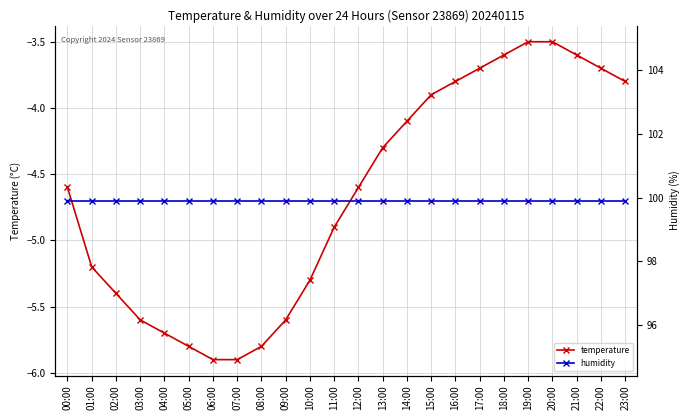

What value does the temperature series have at 18:00?

-3.6